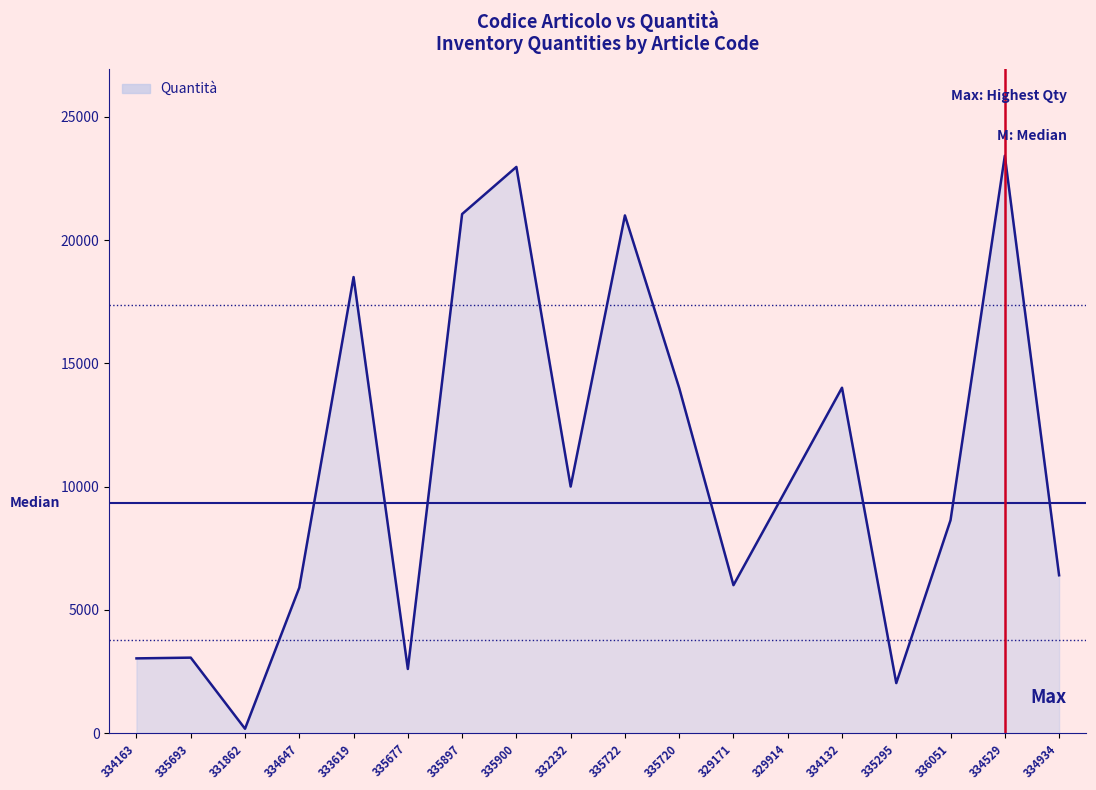

What is the minimum value shown in the chart?

175